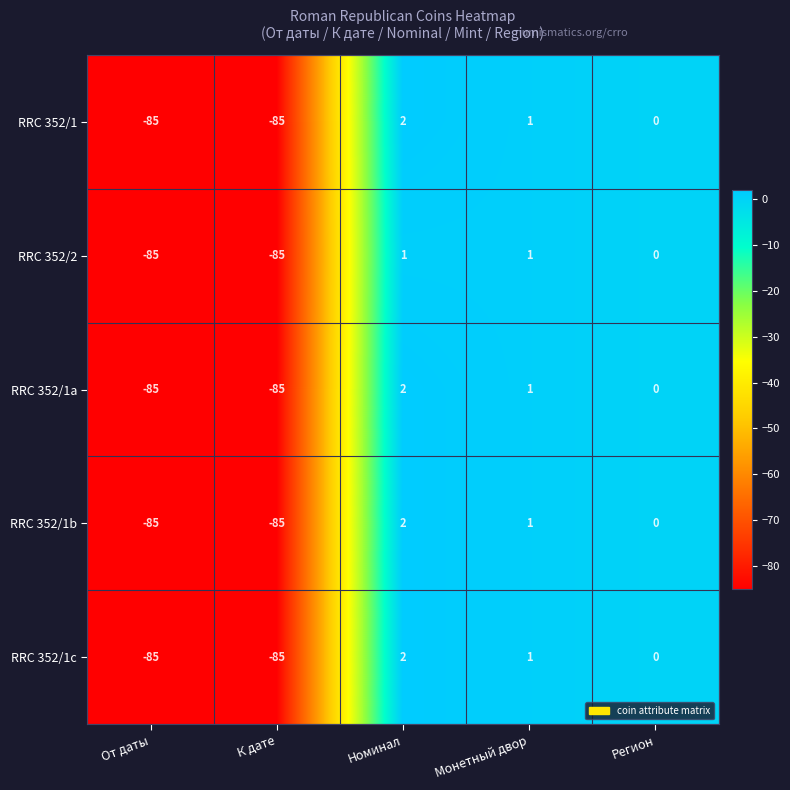

The value of RRC 352/1 at Регион is 42. True or false?

False